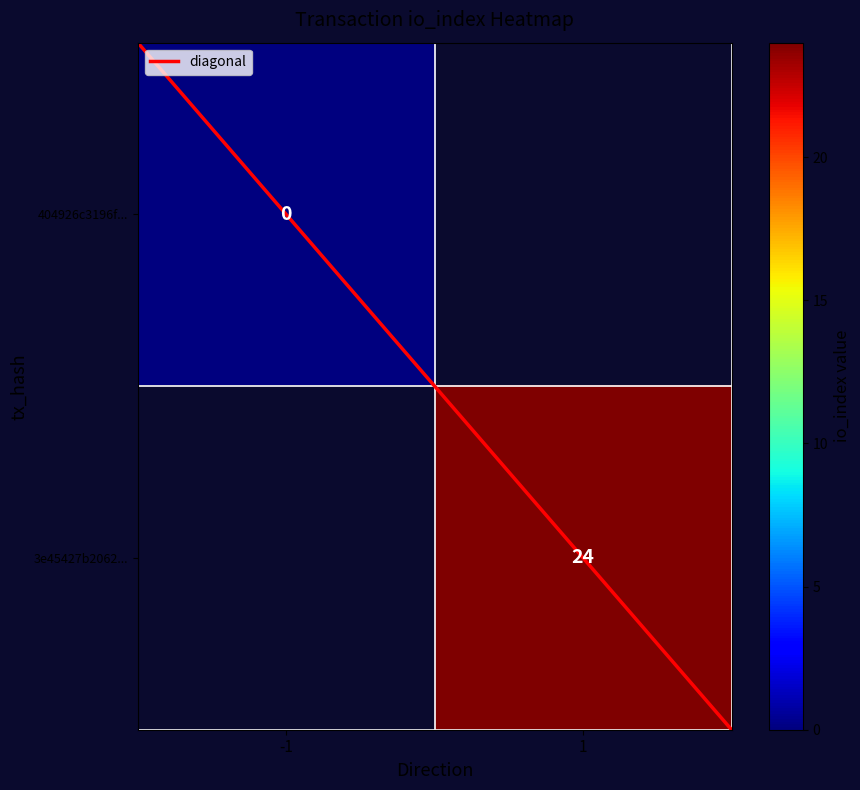

Which series has the largest range (max minus min)?

3e45427b2062523867f41c9cc8b608b7a3c0117